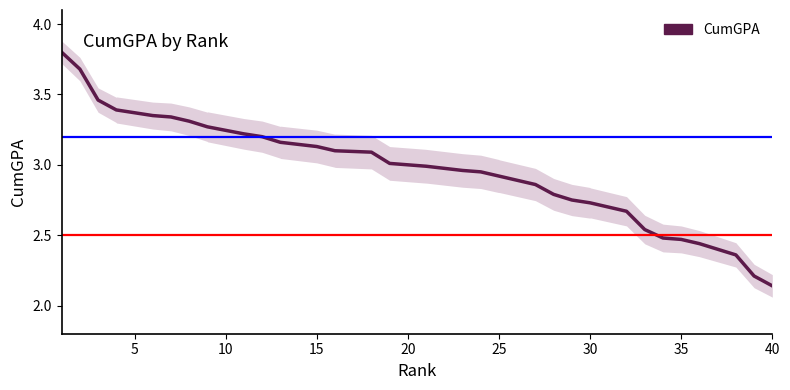

What is the difference between the values at 10 and 19?

0.2